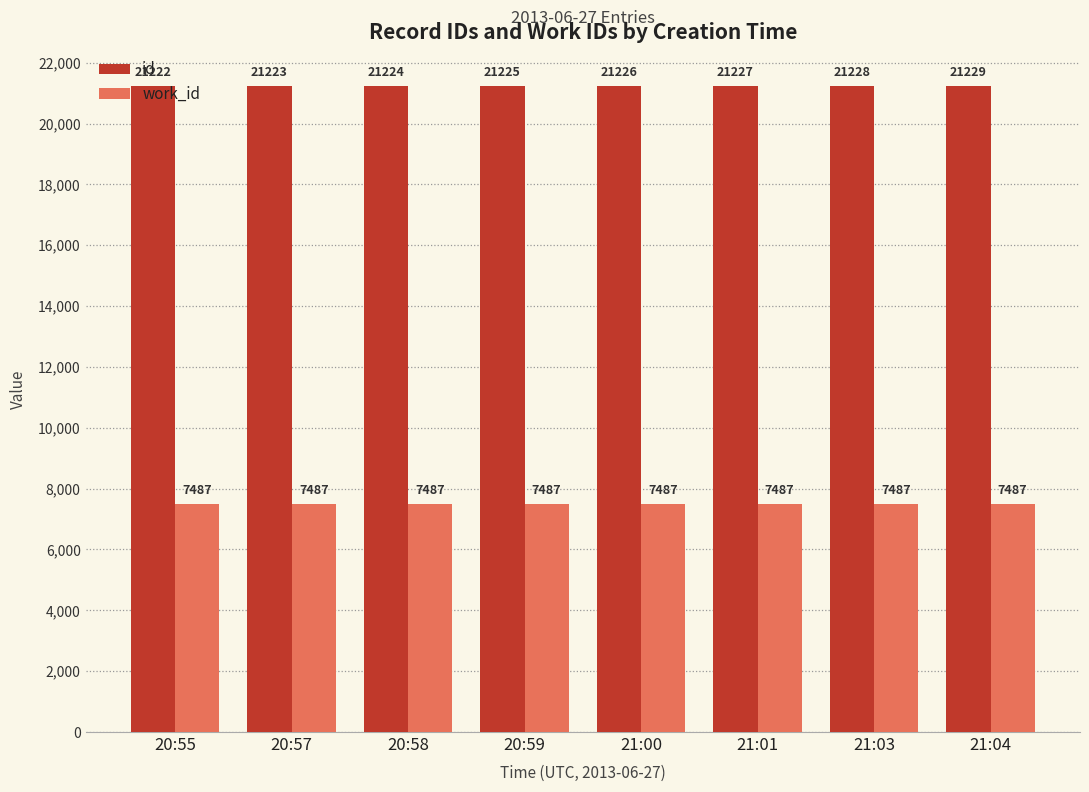

How many groups of bars are there?

8